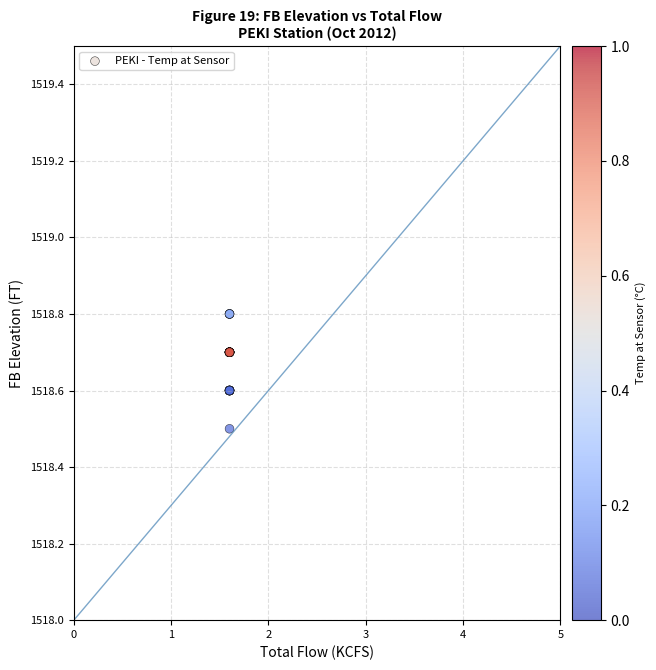

What Y value in the scatter plot is closest to 1518?

1518.5